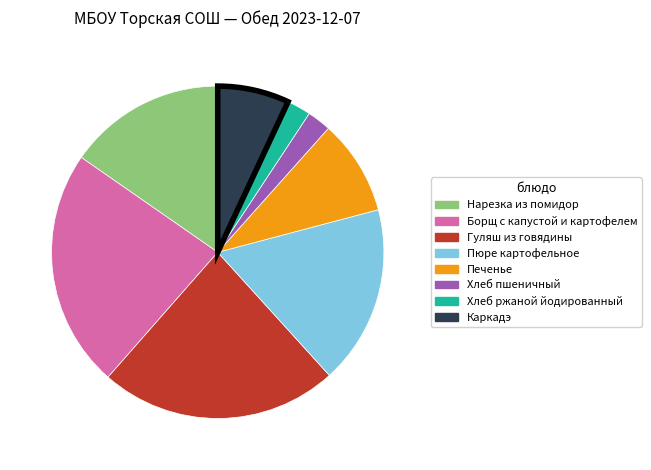

Is it true that Каркадэ is 1% of the pie?

False